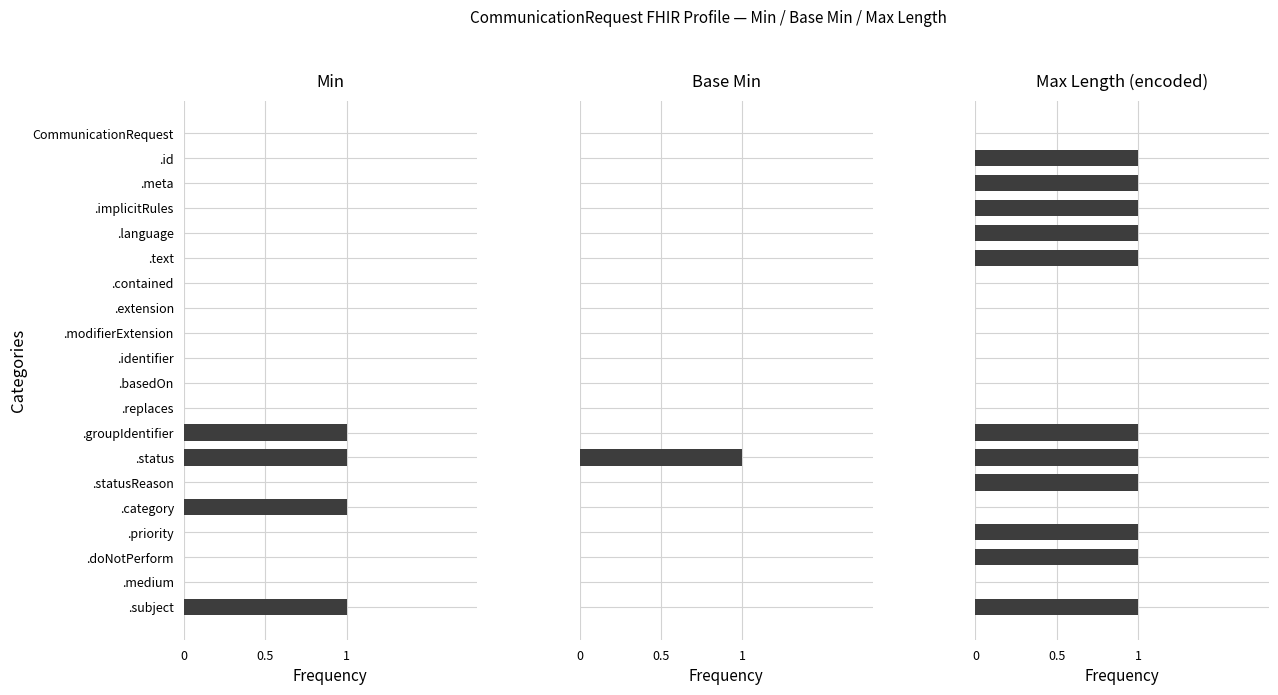

What is the greatest value displayed?

1